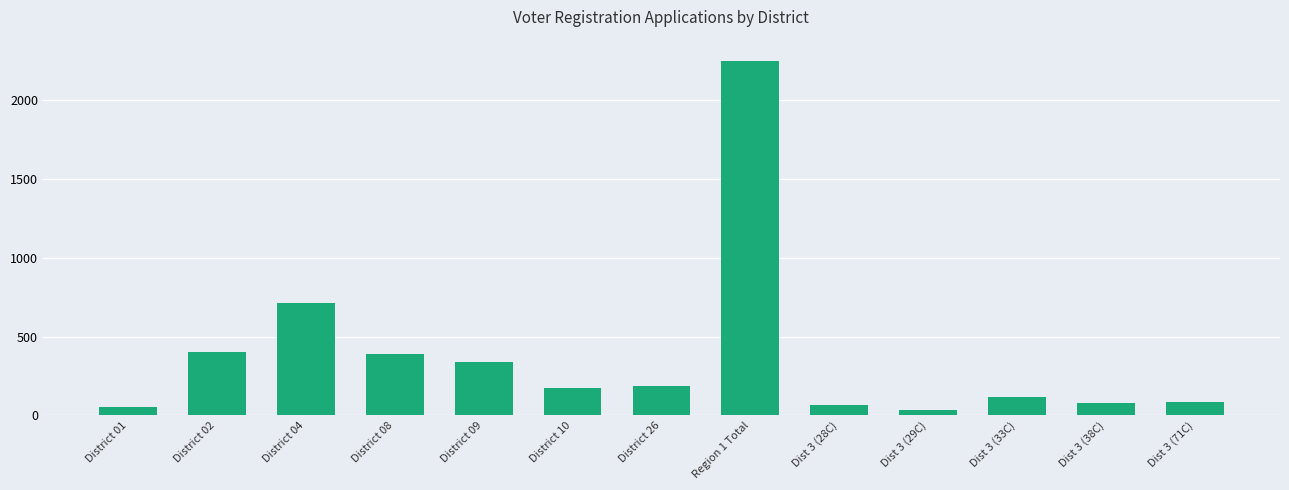

At which label is the value closest to 1142?

District 04